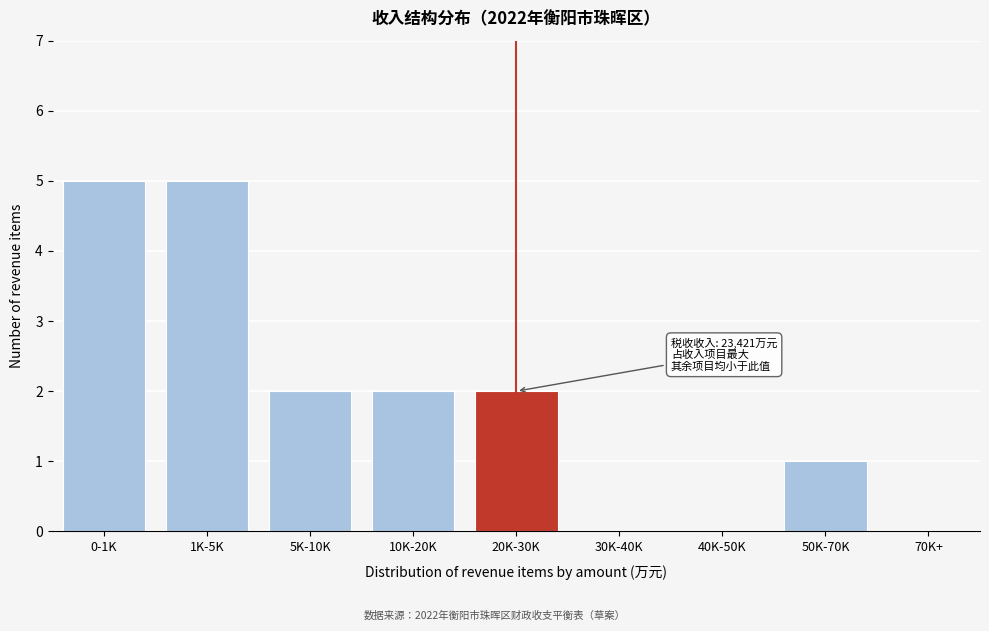

Reading left to right, transcribe all the data shown in this chart.

0-1K=5	1K-5K=5	5K-10K=2	10K-20K=2	20K-30K=2	30K-40K=0	40K-50K=0	50K-70K=1	70K+=0